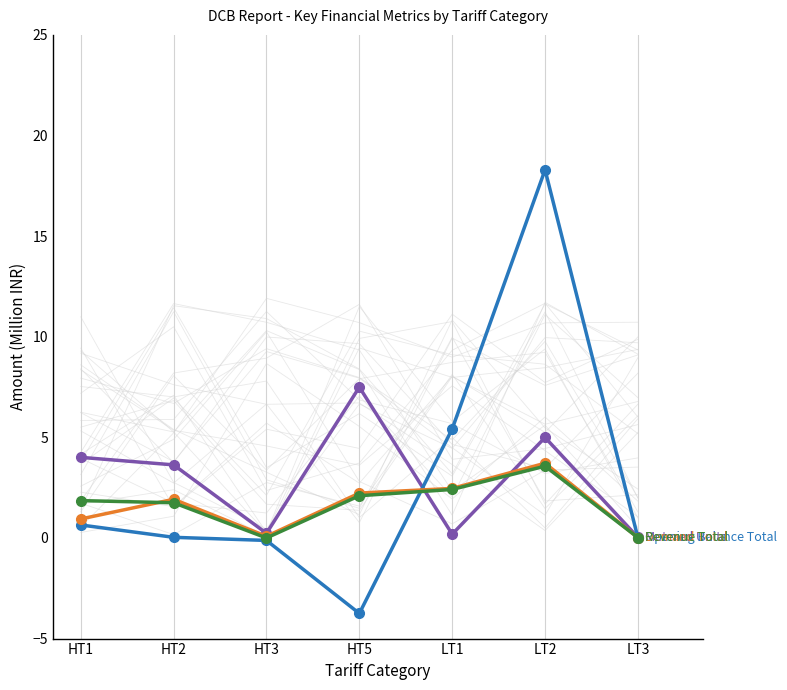

What is the label of the 1st point from the right?

LT3